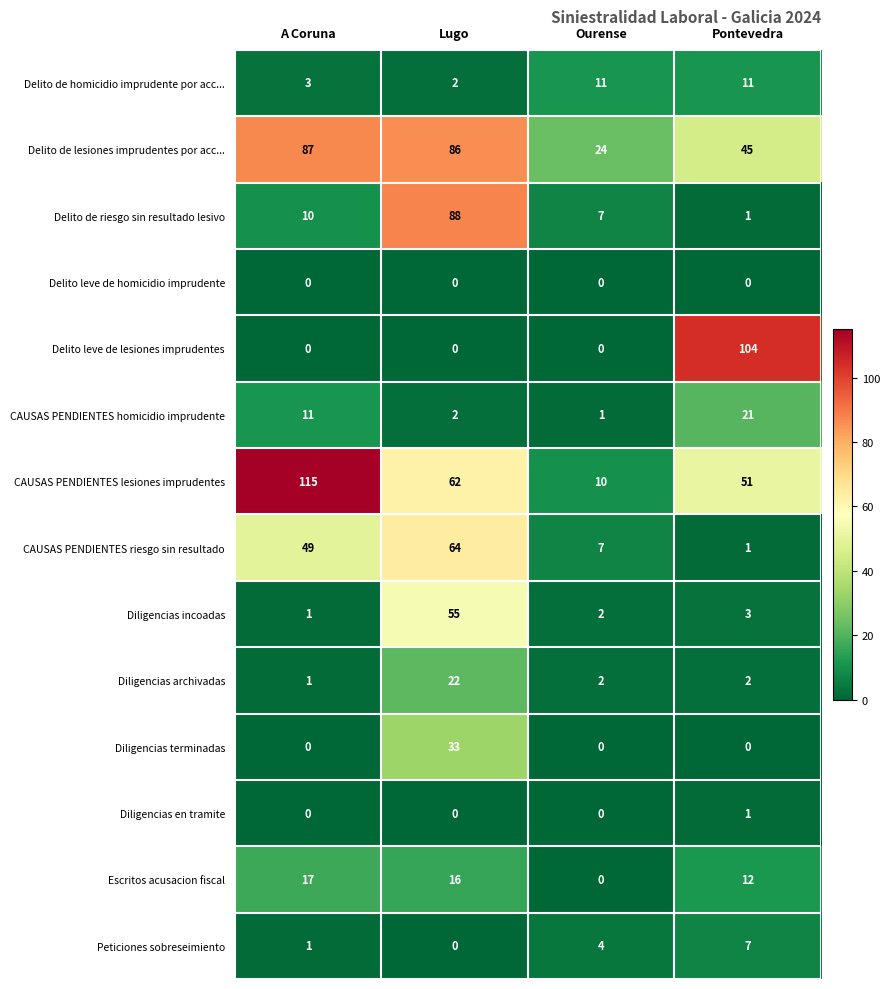

What is the maximum value shown in the chart?

115